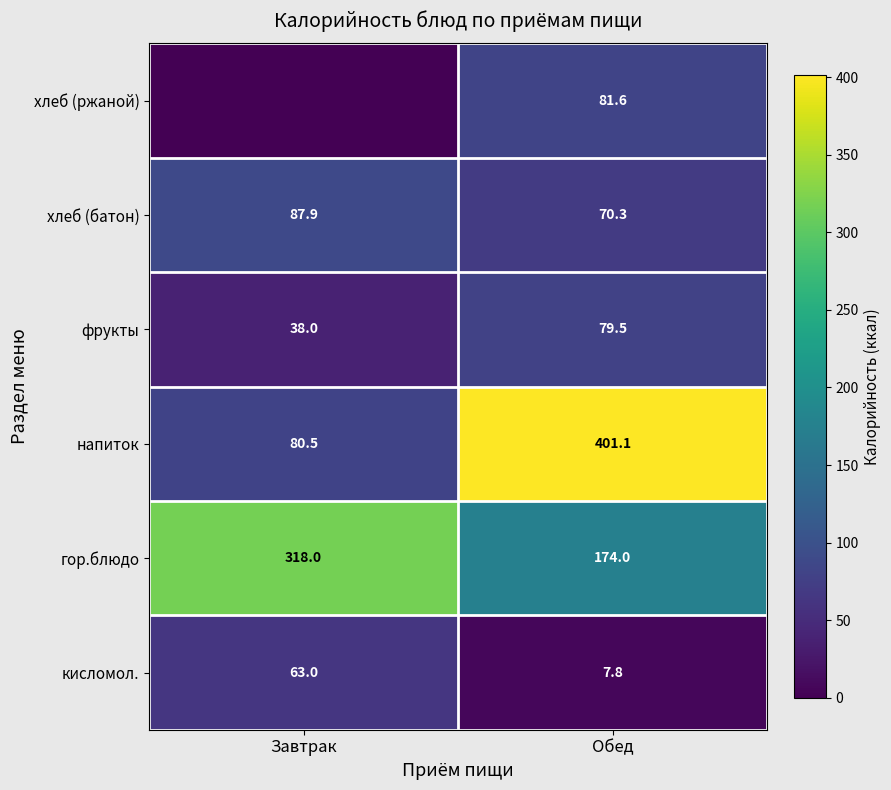

What is the sum of the хлеб (батон) values at Завтрак and Обед?

158.2